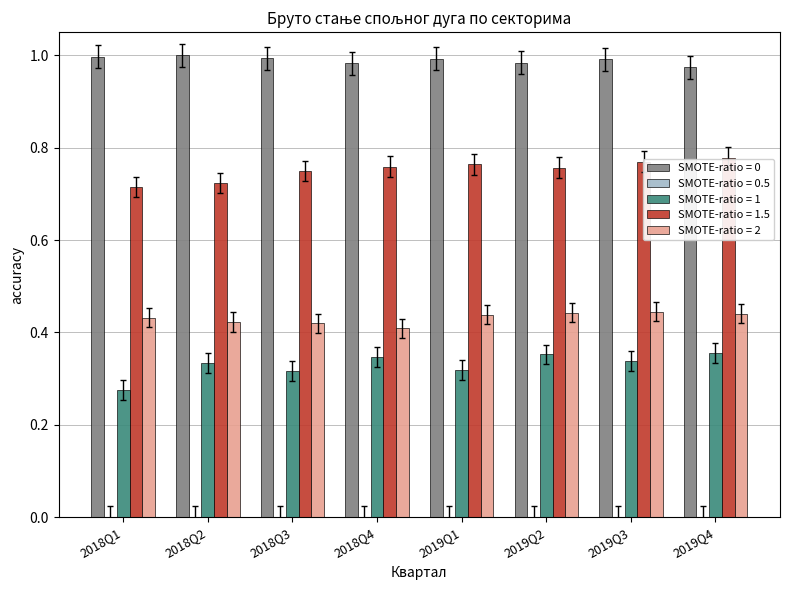

Which category has the highest value across all series?

2018Q2